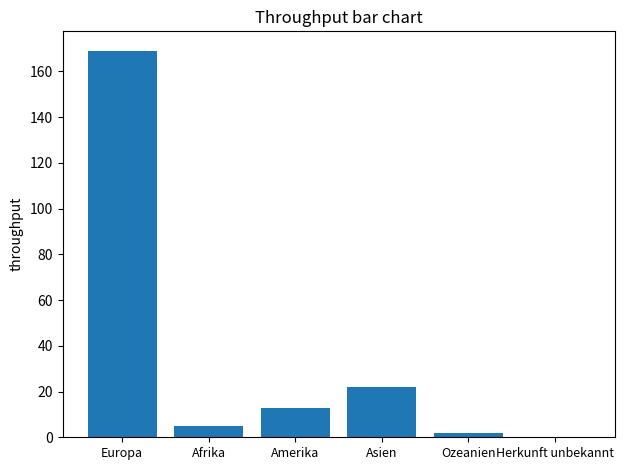

What is the greatest value displayed?

169